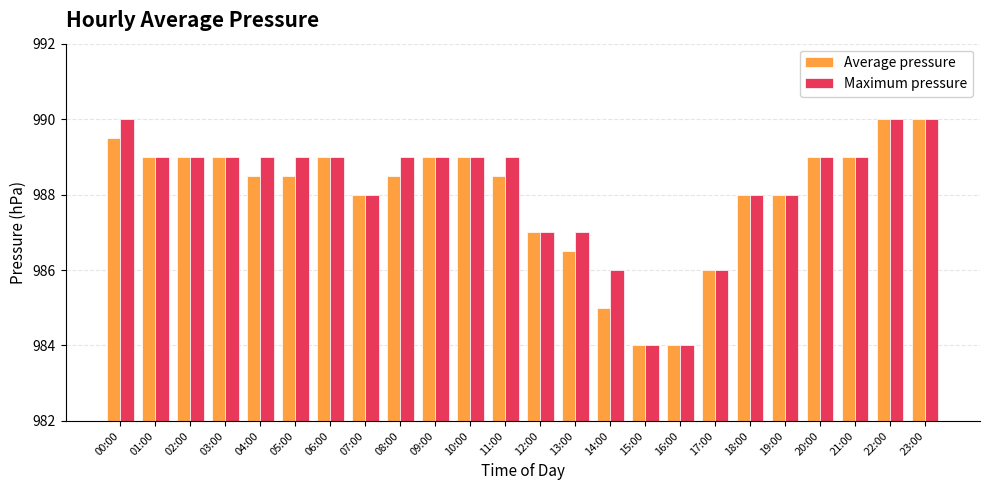

What is the spread (max minus min) of values at 00:00?

0.5